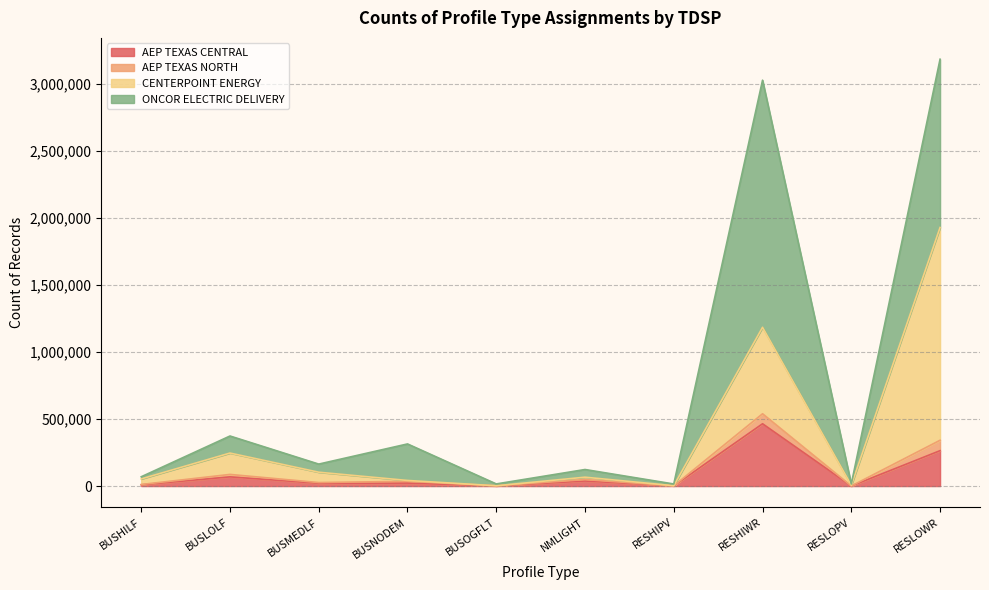

What is the total value across all series at RESHIPV?

15457